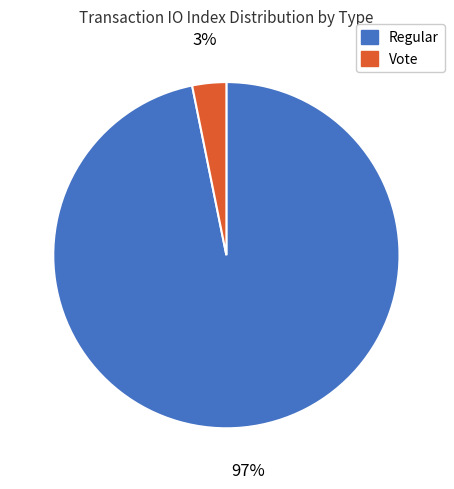

The Vote slice represents 3% of the pie. True or false?

True